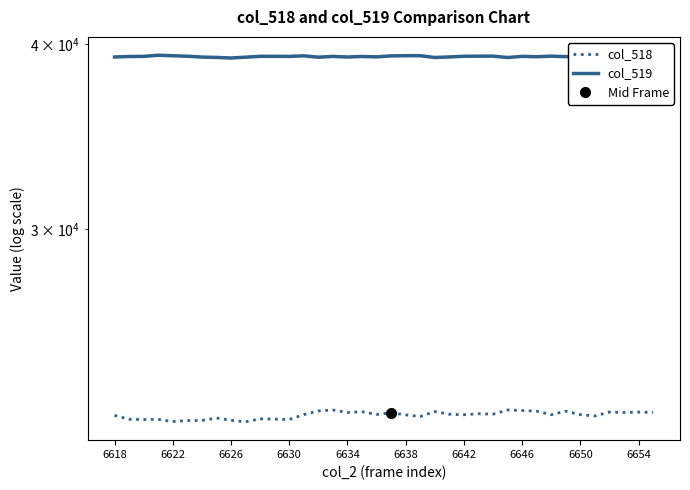

Rank the series by their average value, from highest to lowest.

col_519, col_518